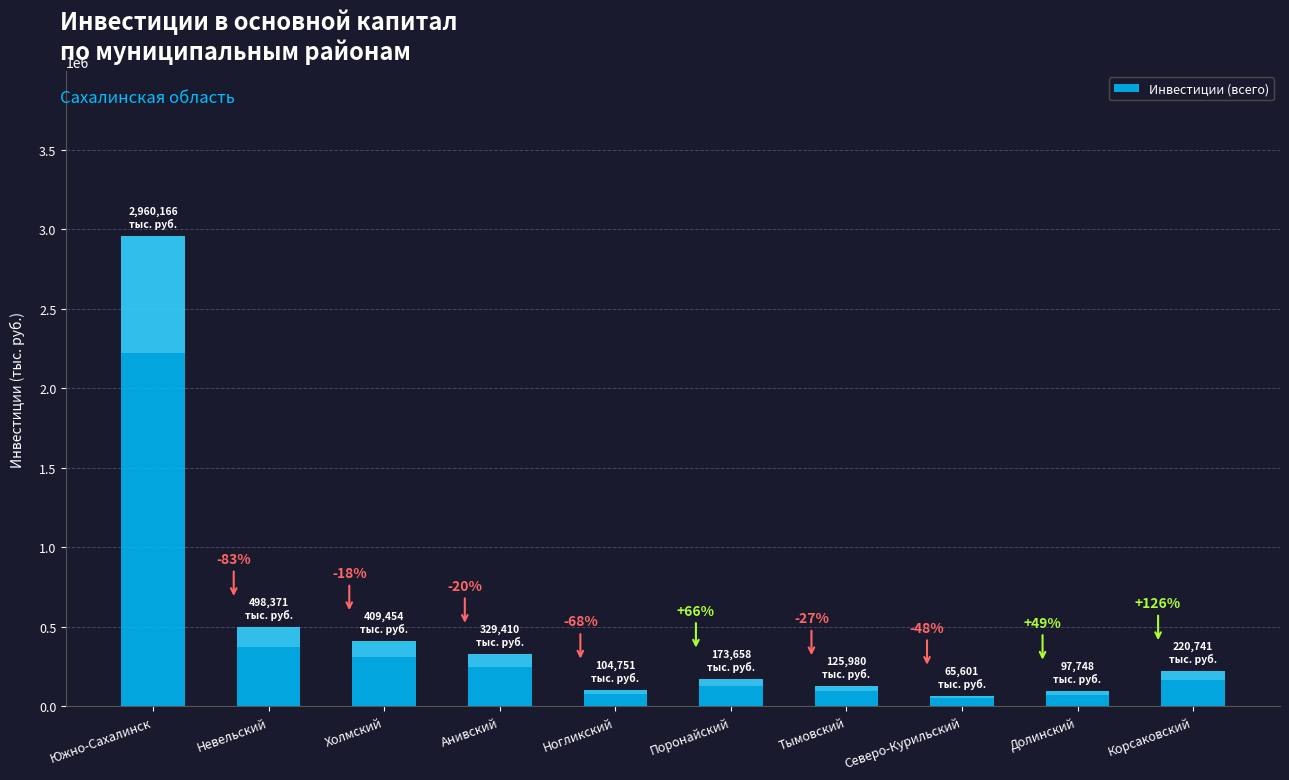

List the labels in order of value, smallest first.

Северо-Курильский, Долинский, Ногликский, Тымовский, Поронайский, Корсаковский, Анивский, Холмский, Невельский, Южно-Сахалинск